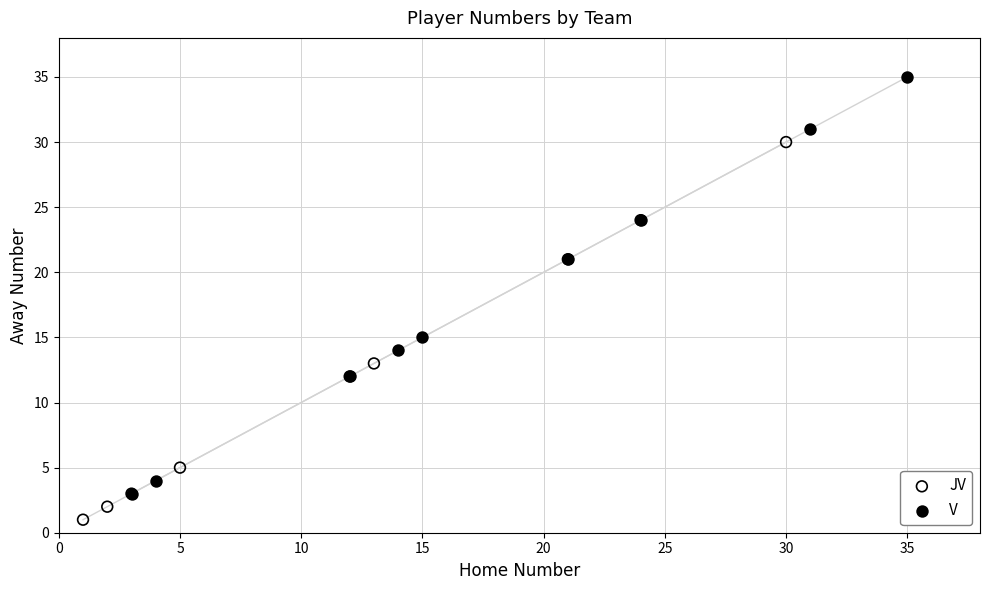

Which series contains the highest Y value?

V